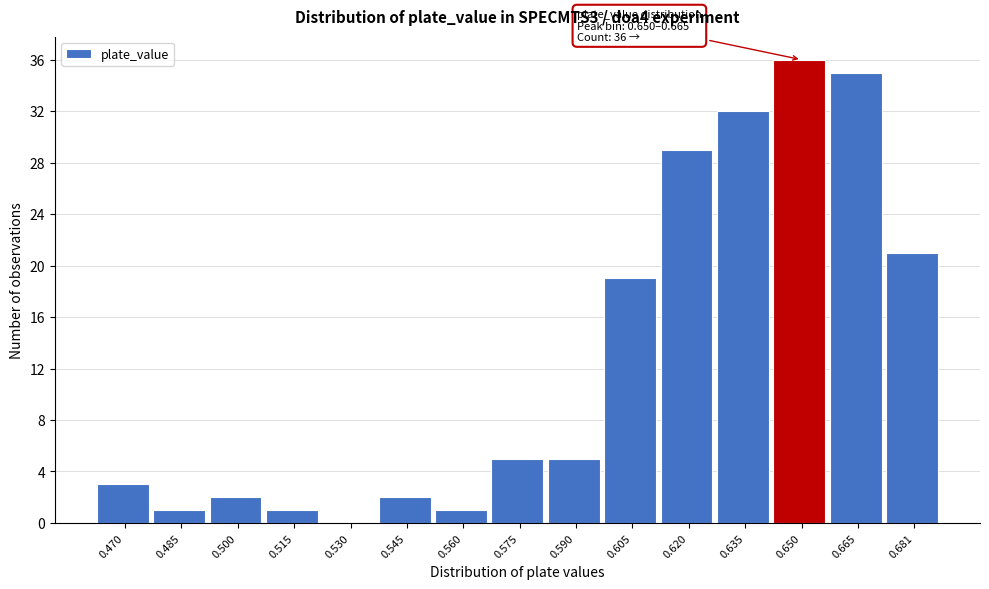

Reading right to left, extract all data points from this chart.

0.681=21	0.665=35	0.650=36	0.635=32	0.620=29	0.605=19	0.590=5	0.575=5	0.560=1	0.545=2	0.530=0	0.515=1	0.500=2	0.485=1	0.470=3